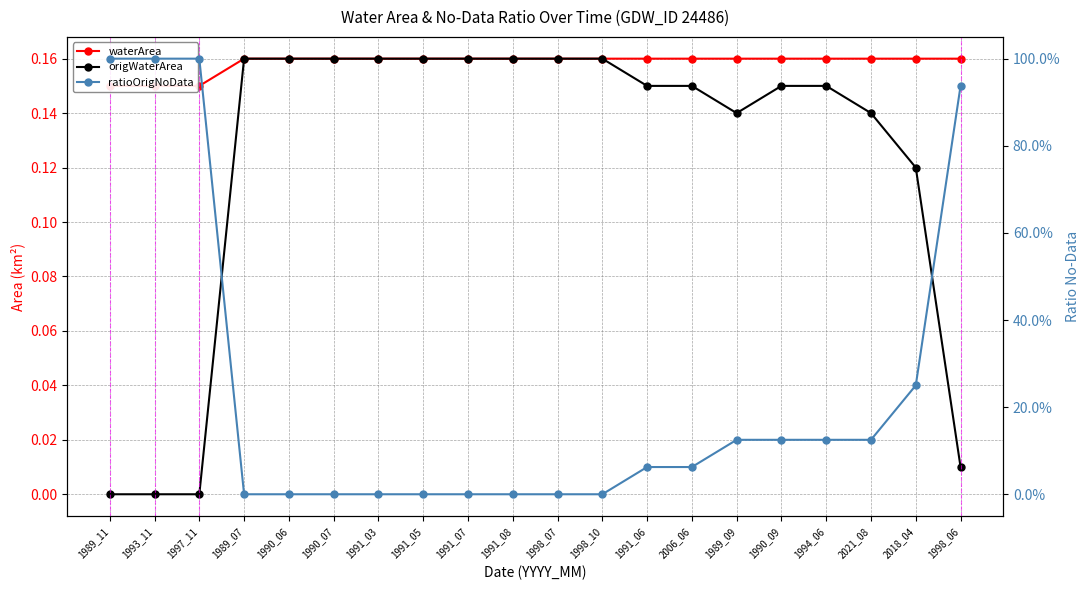

Rank the series by their maximum value, from highest to lowest.

ratioOrigNoData, waterArea, origWaterArea